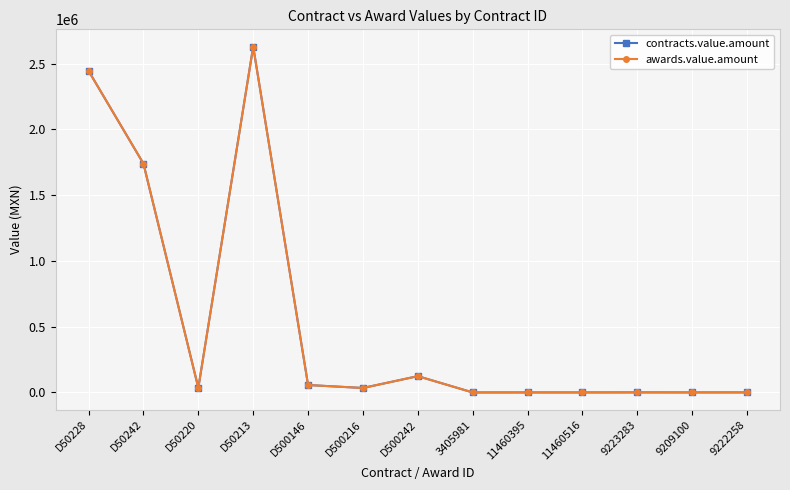

True or false: awards.value.amount has a value of 634.5 at 9223283.

True